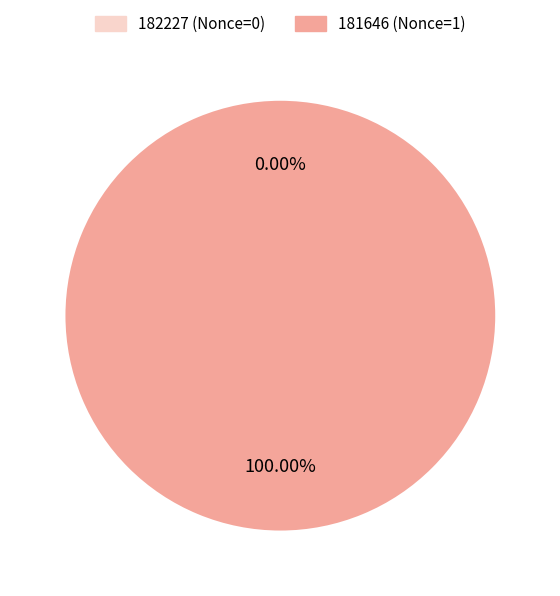

The 182227 slice represents 0% of the pie. True or false?

True